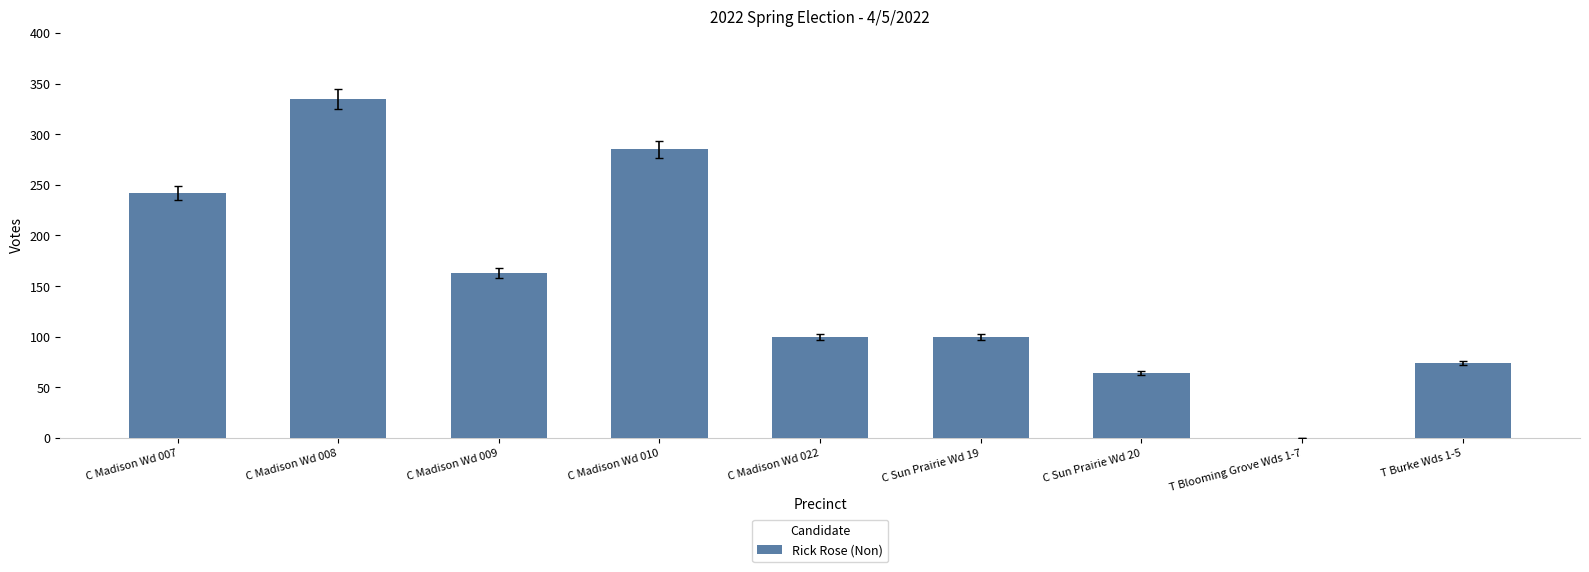

What is the sum of all values?

1363